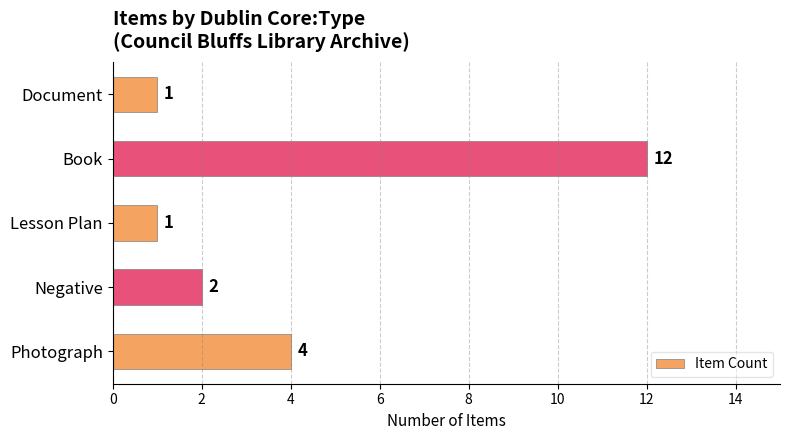

How many bars are there in total?

5